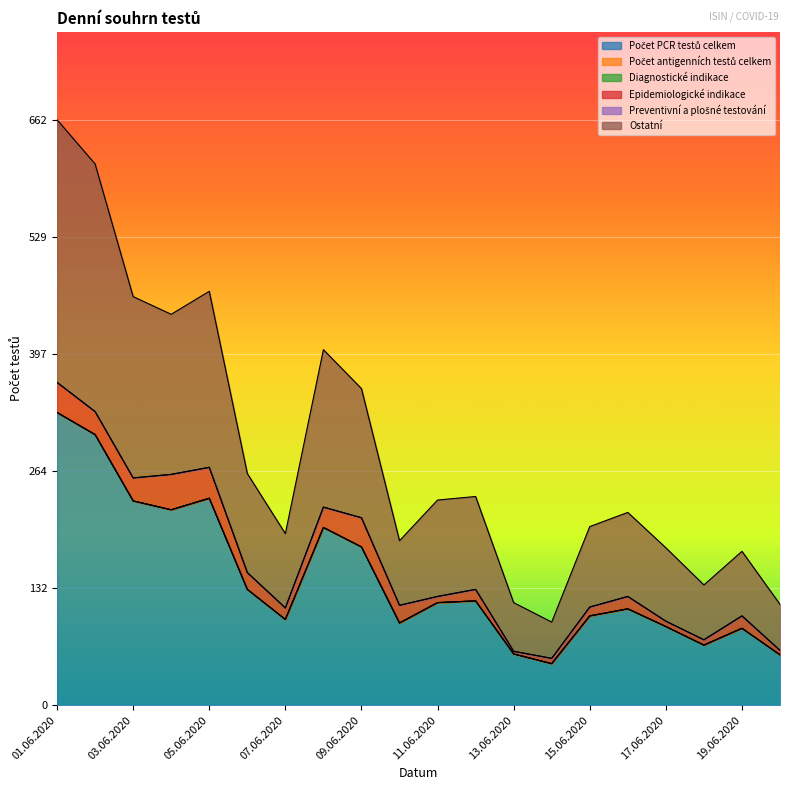

What is the difference between the maximum and minimum values in the Počet PCR testů celkem series?

284